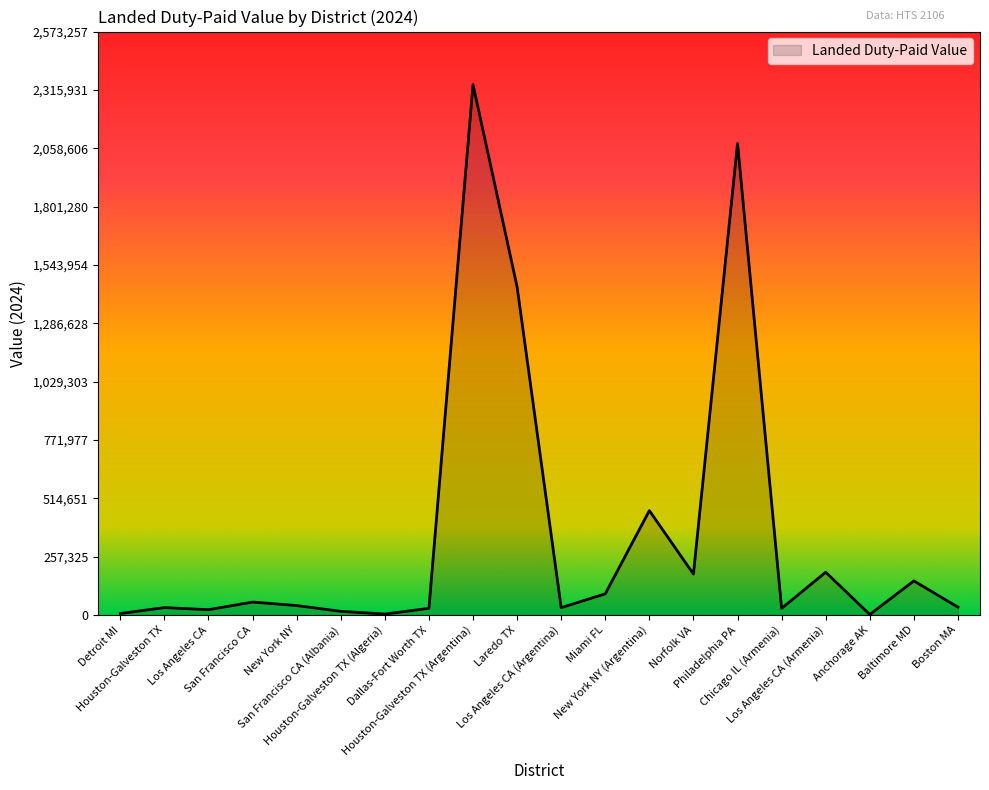

What is the smallest value displayed?

2406